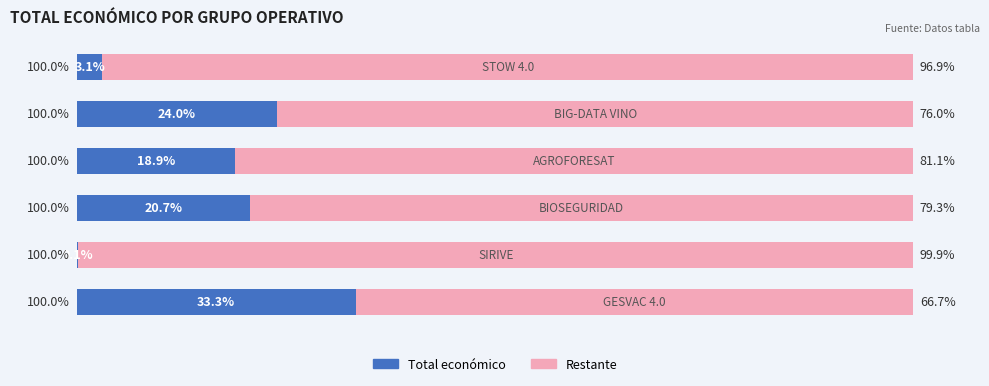

What is the minimum value for Total económico?

0.1